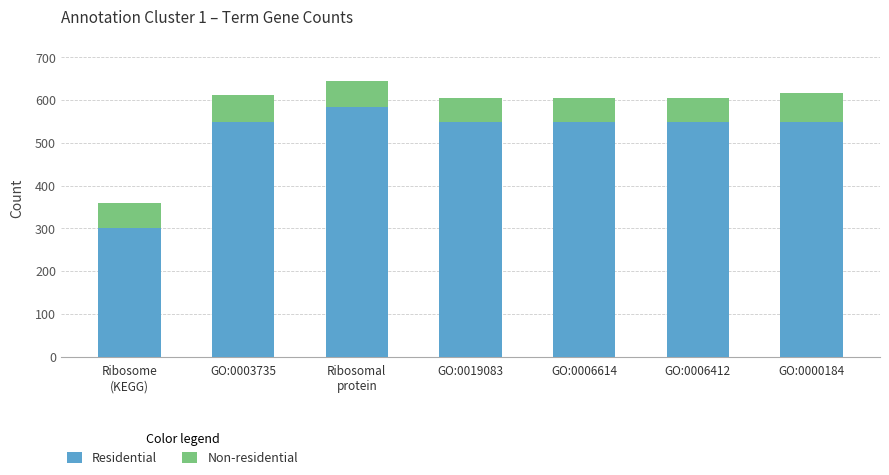

What is the highest value of the Residential series?

583